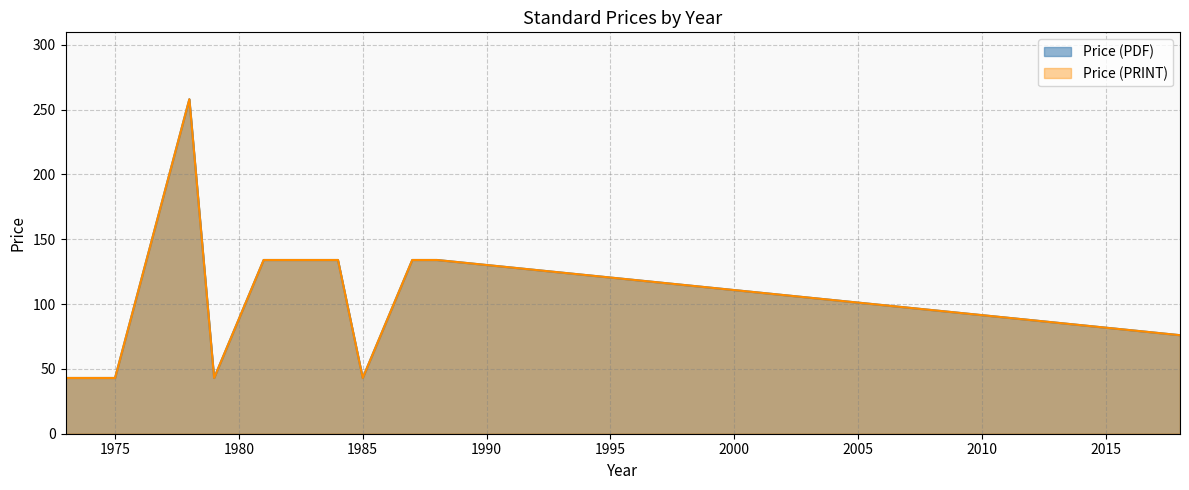

Reading right to left, extract all data points from this chart.

Price (PDF): 76	134	134	43	134	134	43	258	43	43	43
Price (PRINT): 76	134	134	43	134	134	43	258	43	43	43